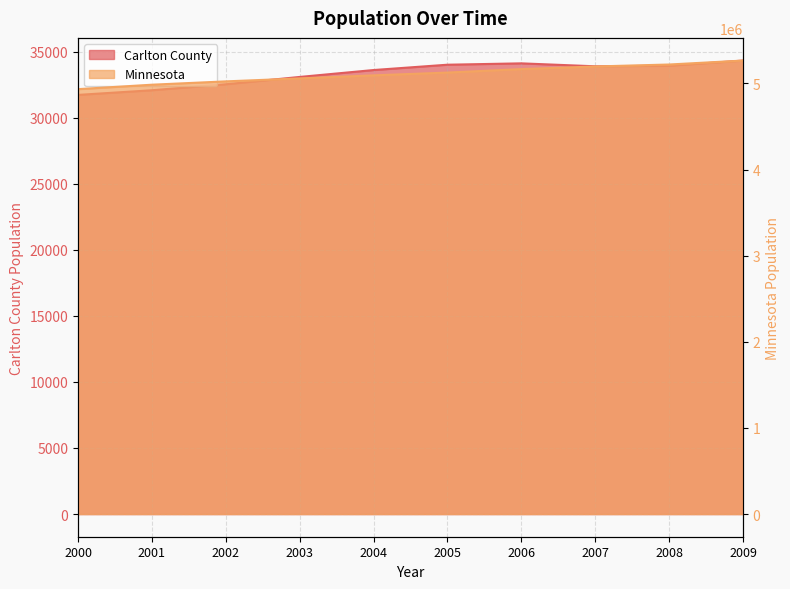

List the series in order of their overall mean, lowest first.

Carlton County, Minnesota